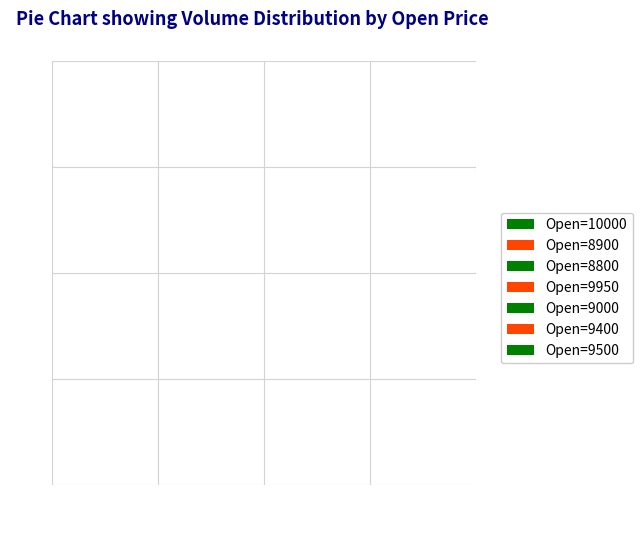

Count the number of slices in the pie.

7